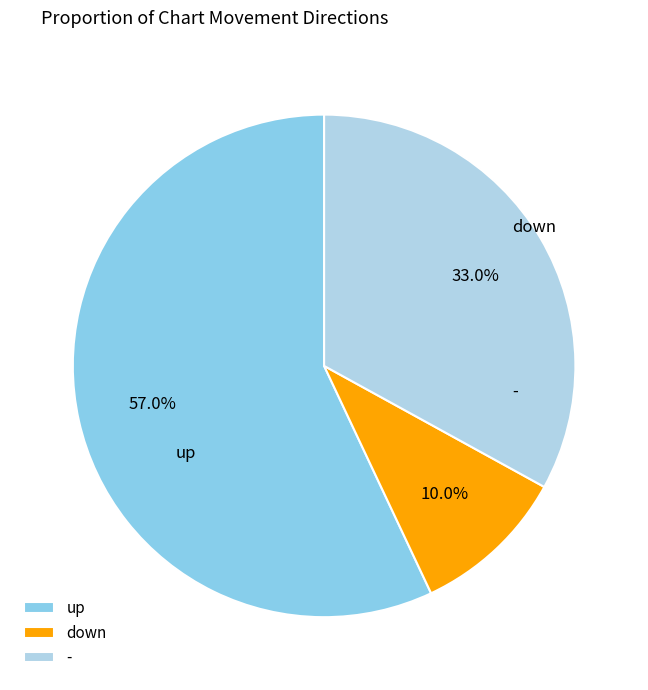

How many segments does this pie chart have?

3